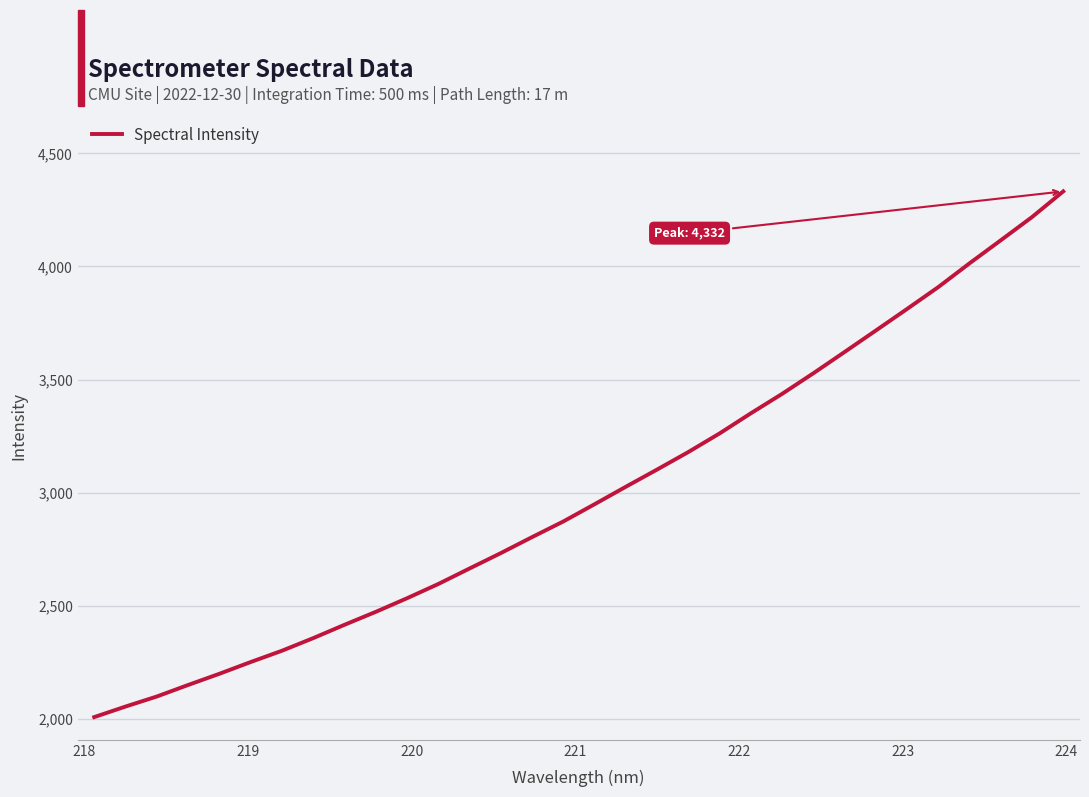

What is the difference between the maximum and minimum values?

2323.8